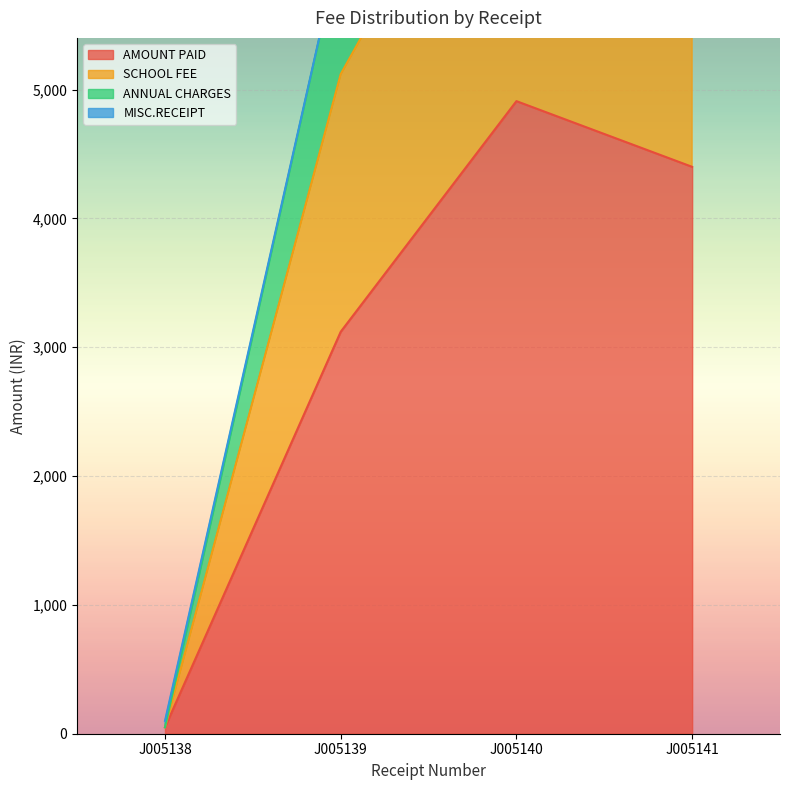

At which label does AMOUNT PAID reach its minimum?

J005138